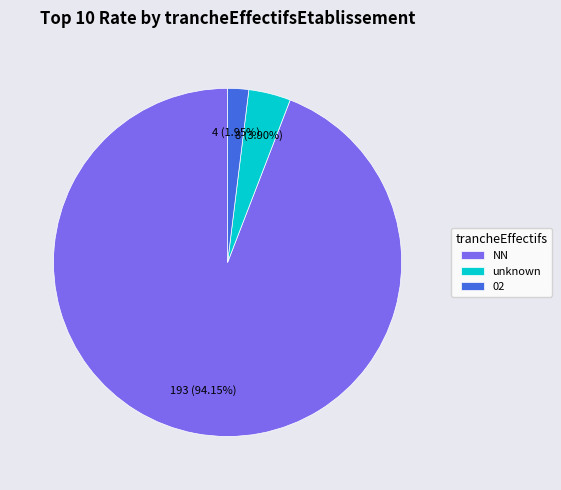

Which category accounts for the majority?

NN